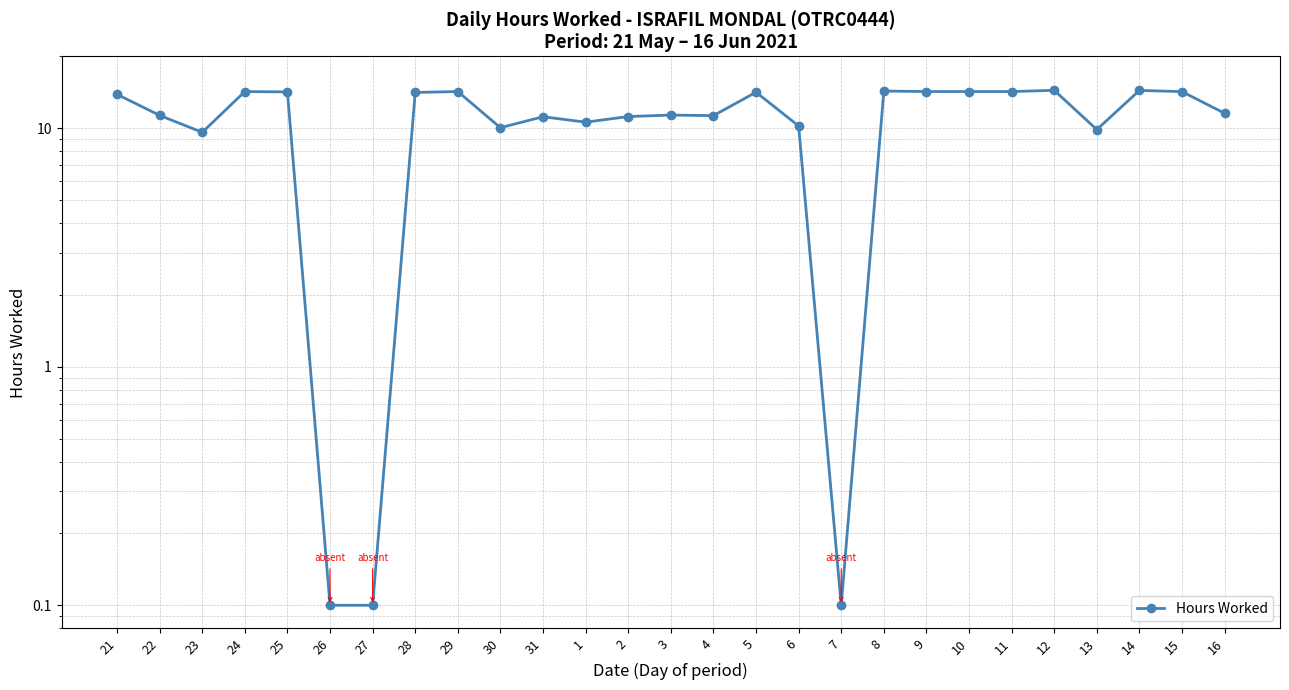

What is the difference between the values at 29 and 21?

0.4